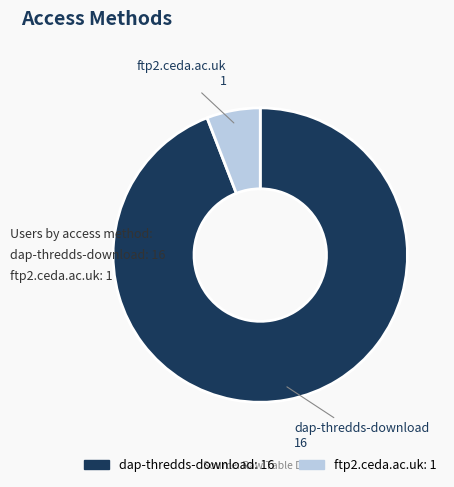

Which slice is the smallest?

ftp2.ceda.ac.uk